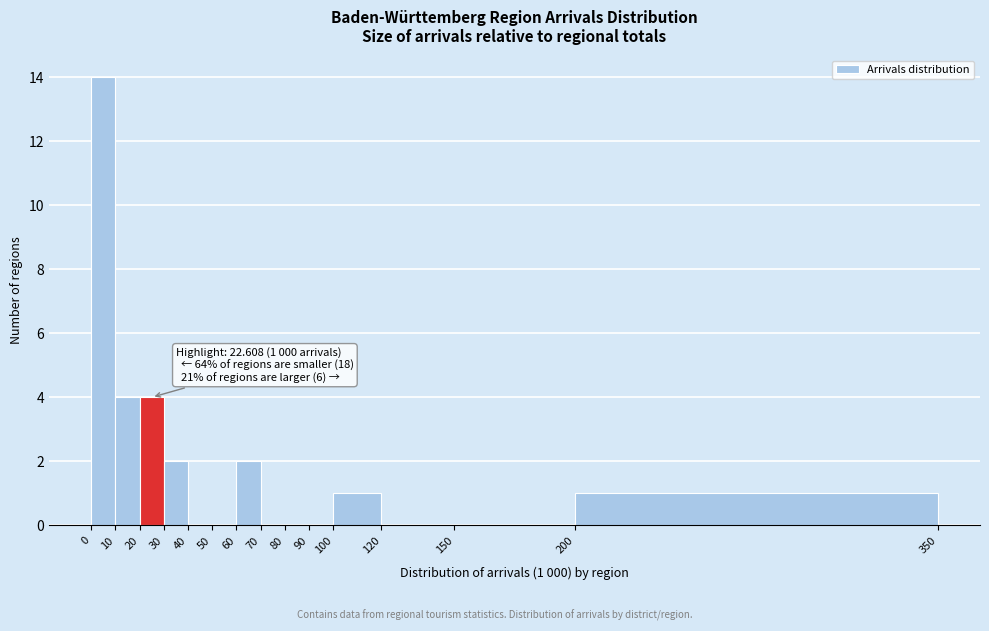

Over which range of the x-axis is the bar tallest?

0 to 10